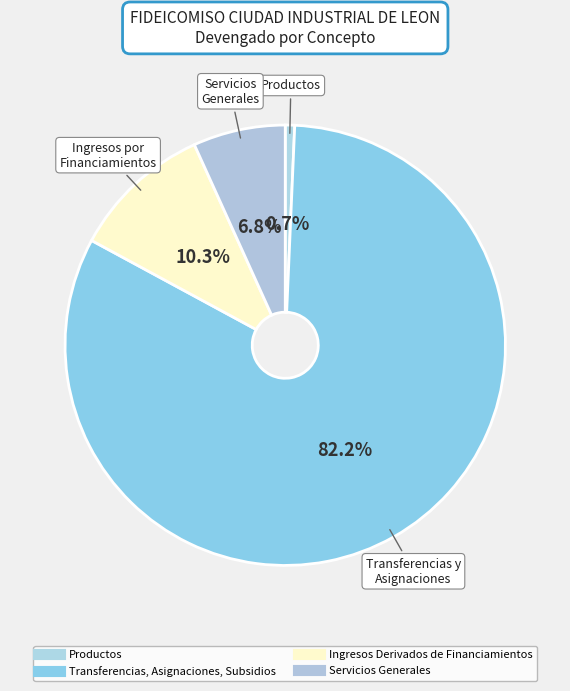

How many slices are in this pie chart?

4